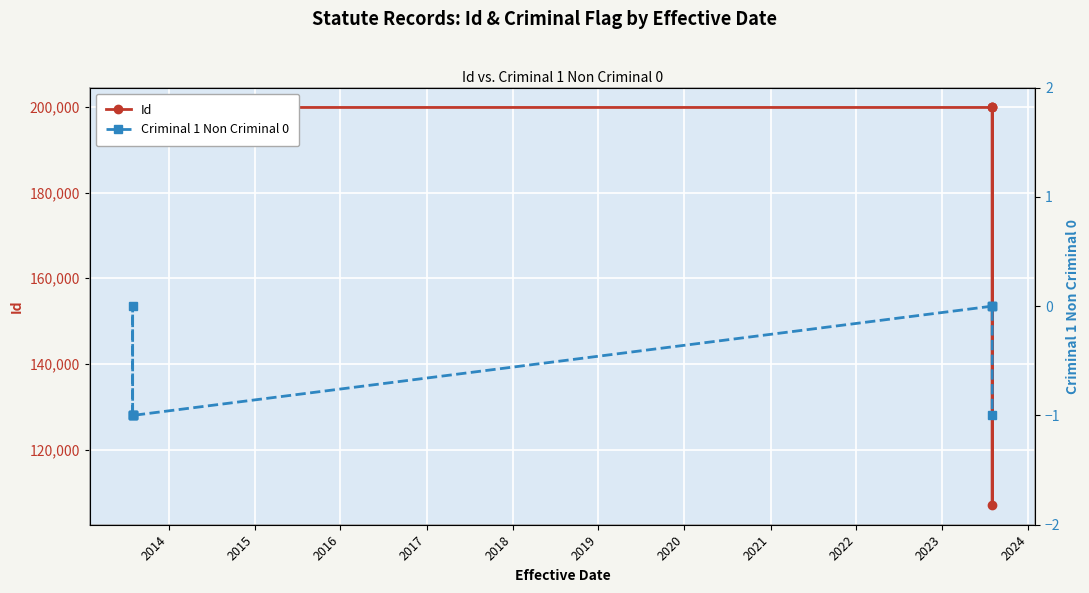

True or false: Id has more than 1 points higher than both neighbors.

True